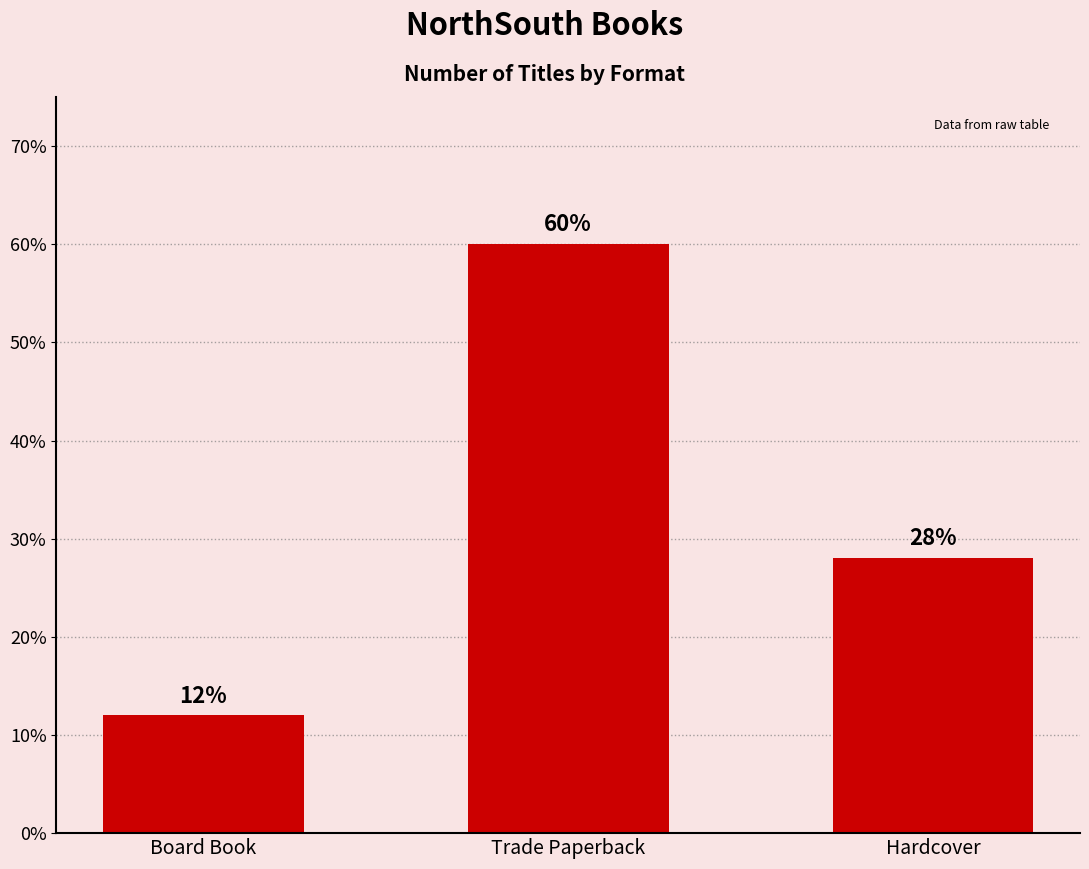

What is the value of the 2nd bar from the left?

60.0